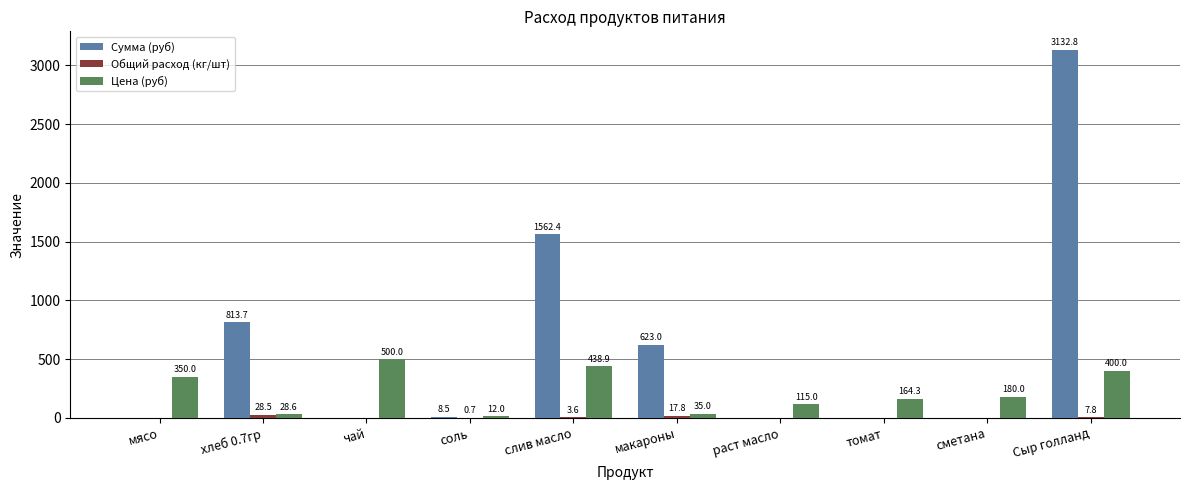

Which series has the largest total across all categories?

Сумма (руб)